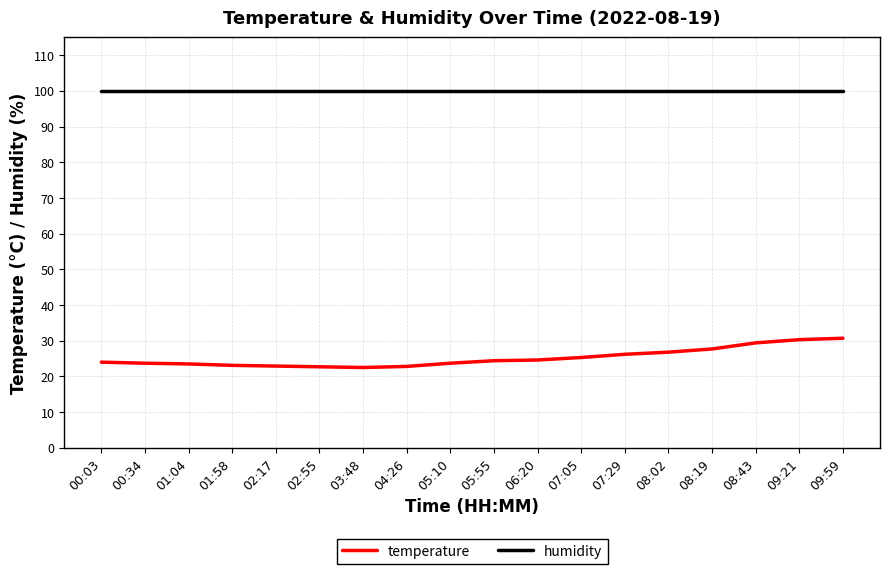

Which series has the largest range (max minus min)?

temperature